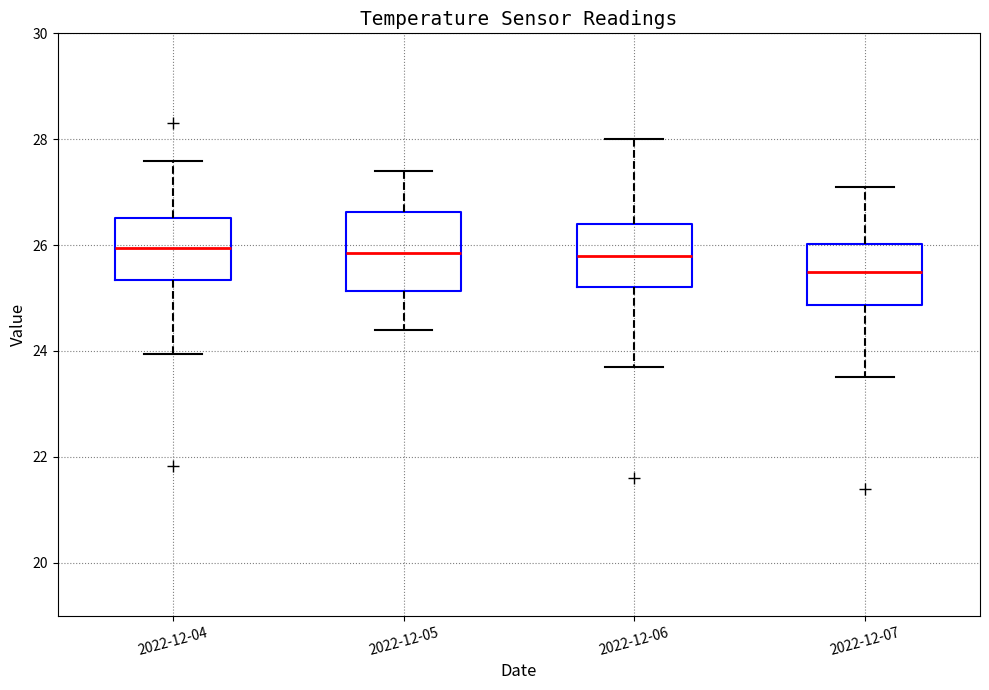

Comparing the boxes themselves (not the whiskers), which one is the tallest?

2022-12-05